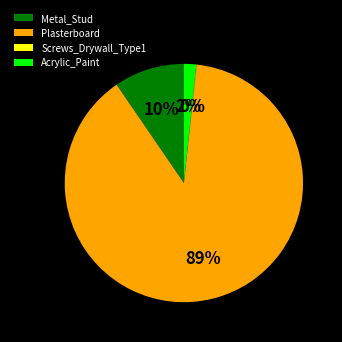

Which category has the biggest portion of the pie?

Plasterboard